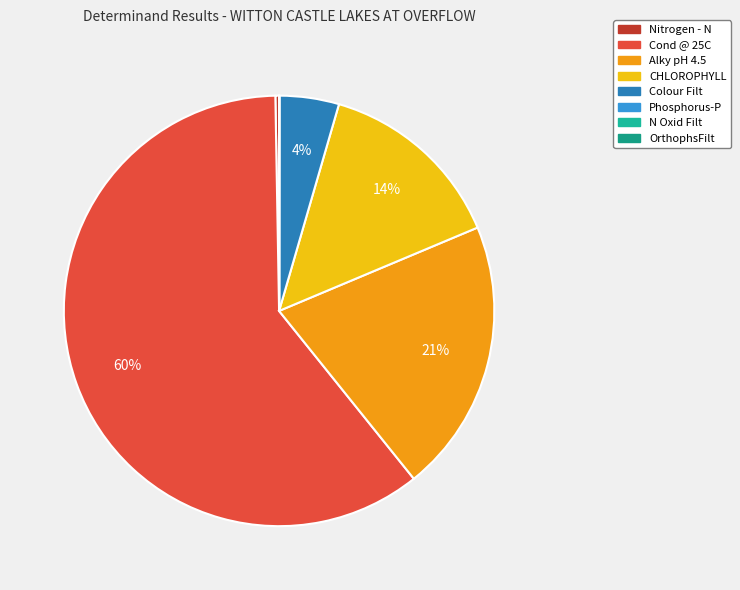

What is the change in value from CHLOROPHYLL to OrthophsFilt?

-47.6